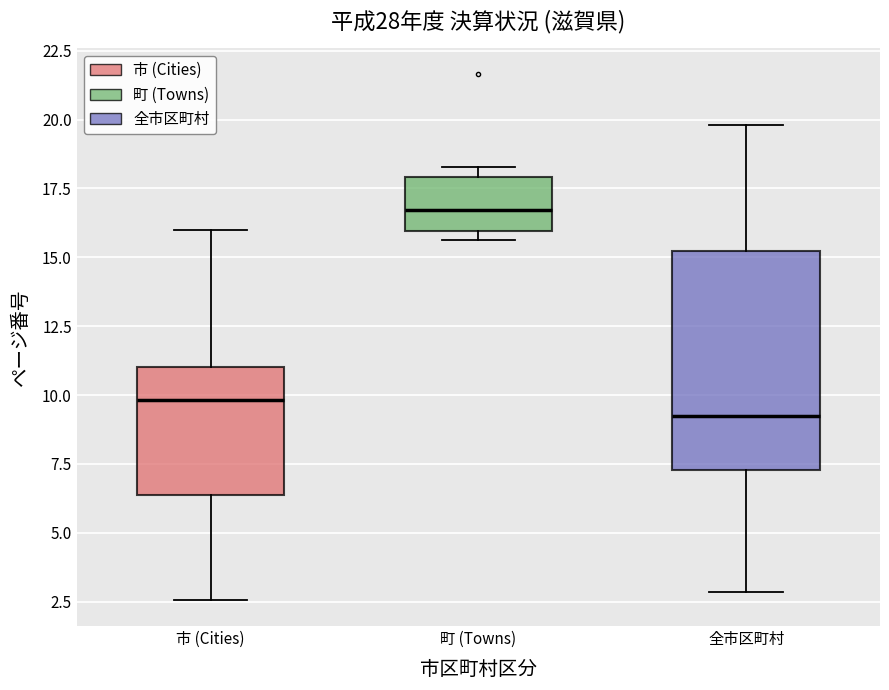

Which box is the tallest, from its lower edge to its upper edge?

全市区町村